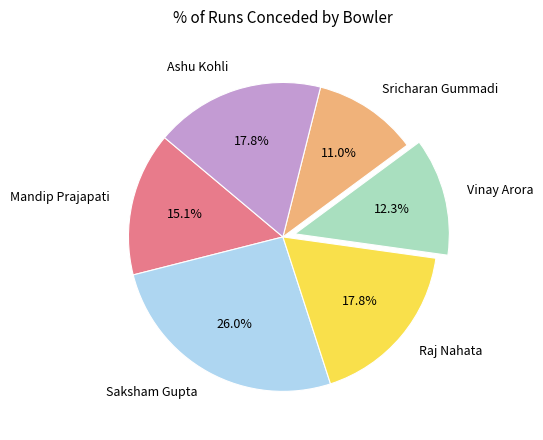

How many slices are in this pie chart?

6